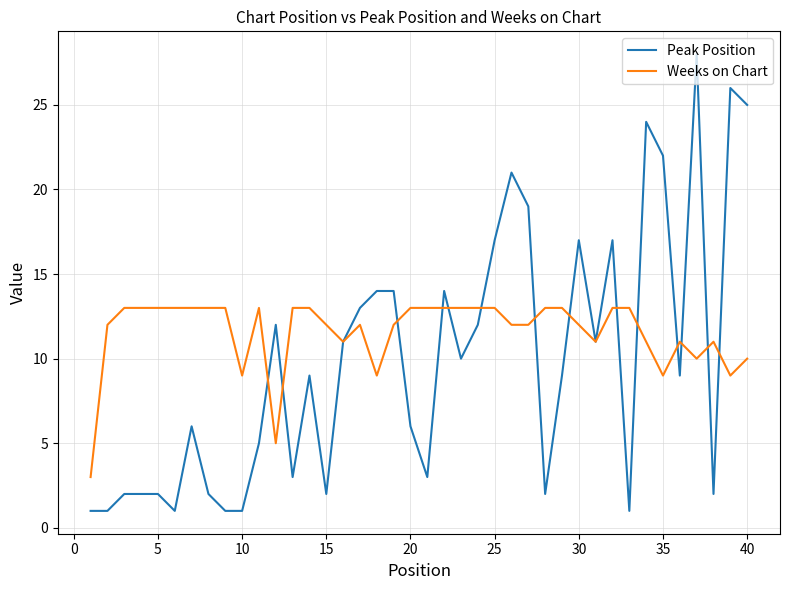

What is the greatest value displayed?

28